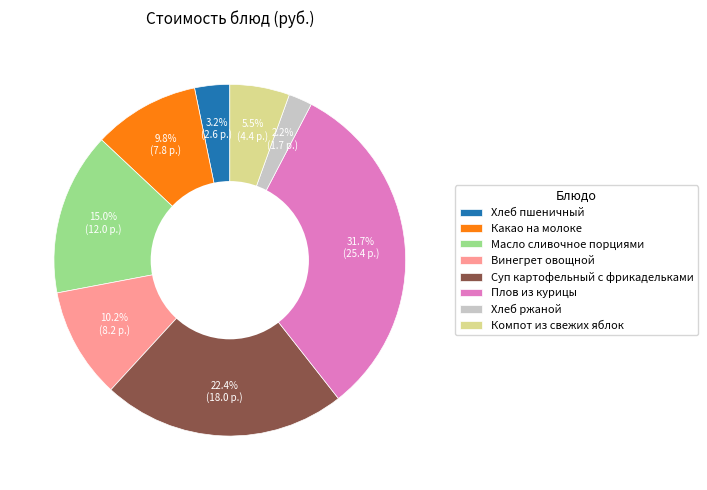

The Какао на молоке slice represents 10% of the pie. True or false?

True